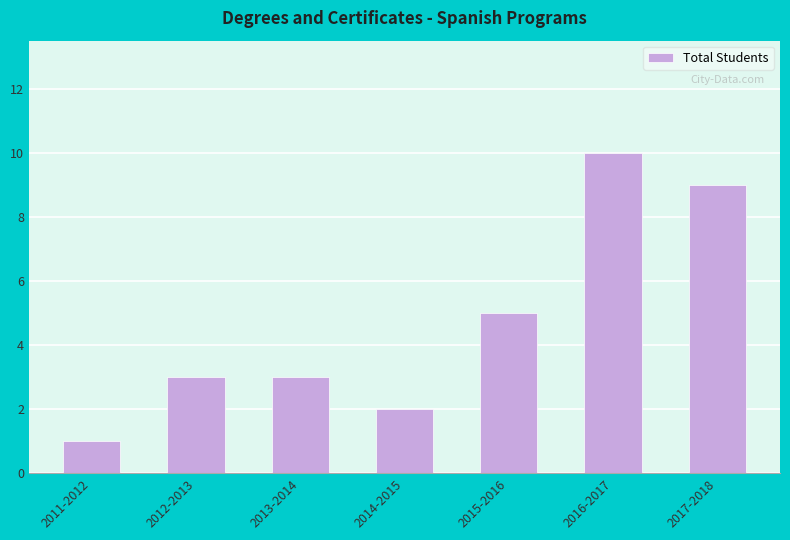

At which label is the value closest to 5?

2015-2016